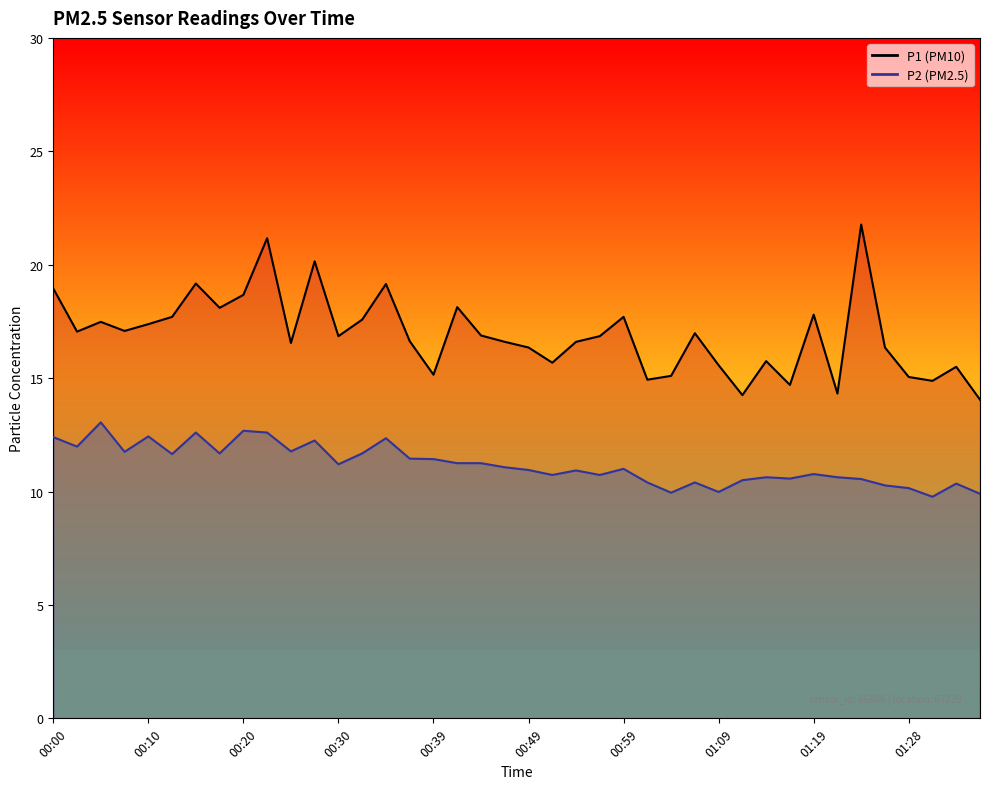

True or false: P1 line and P2 line intersect in this chart.

False